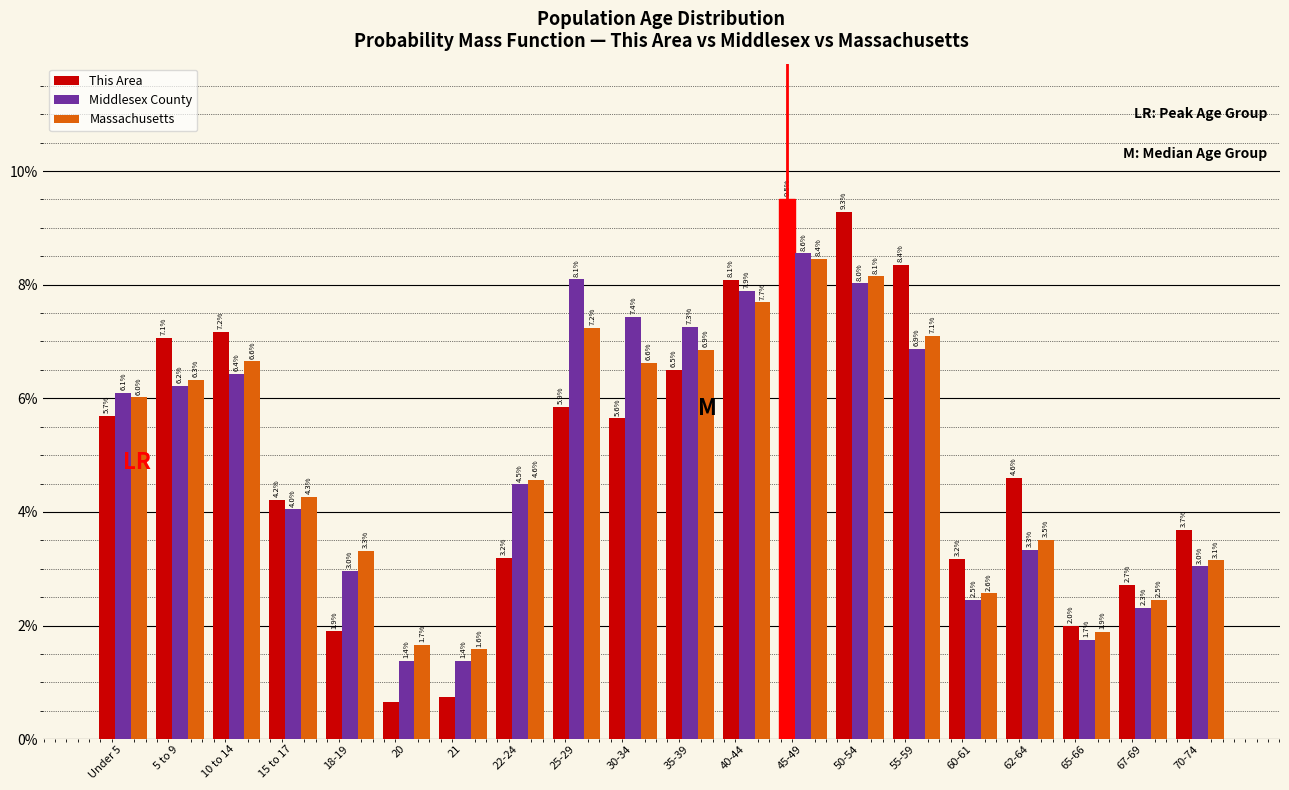

True or false: This Area has a value of 3.1 at 65-66.

False